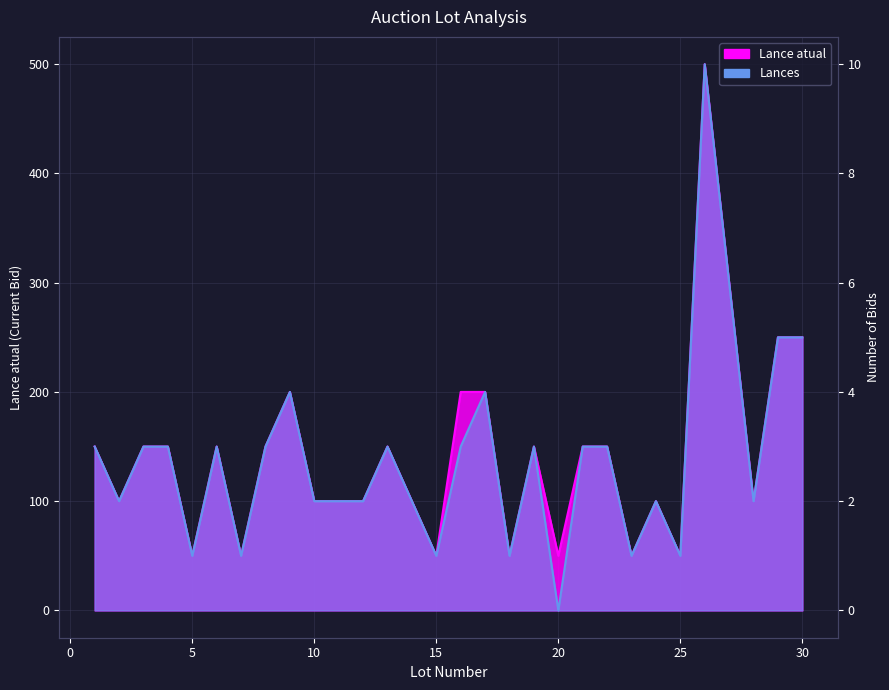

What is the value of the Lance atual point at the 13th from the left?

150